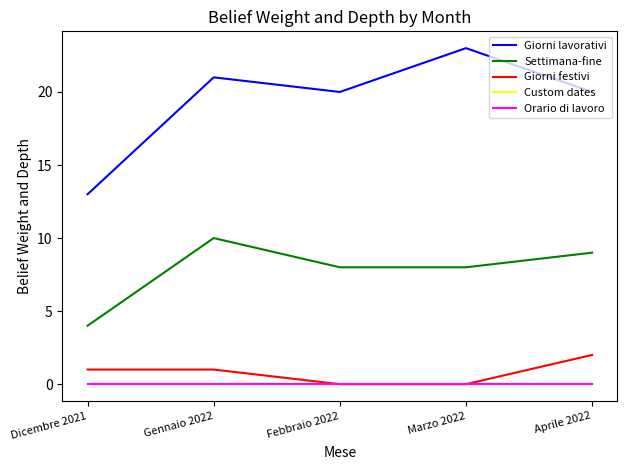

Does the chart have visible grid lines?

No